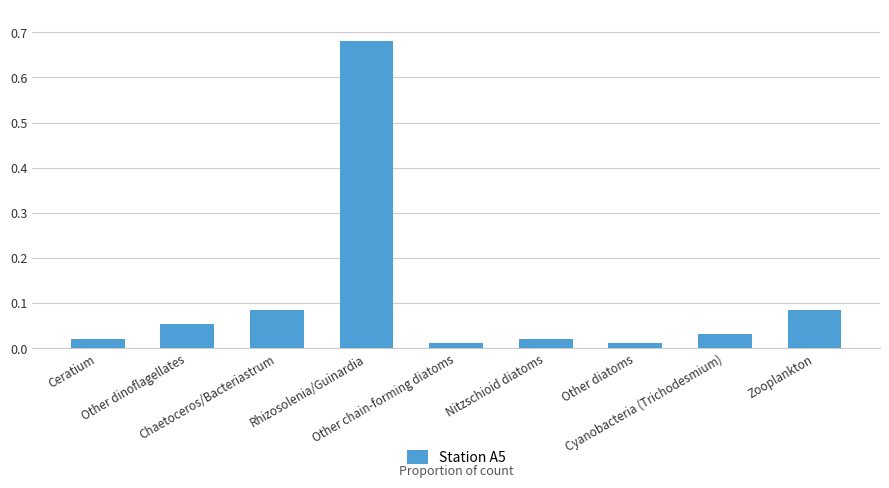

What is the label of the 3rd bar from the left?

Chaetoceros/Bacteriastrum